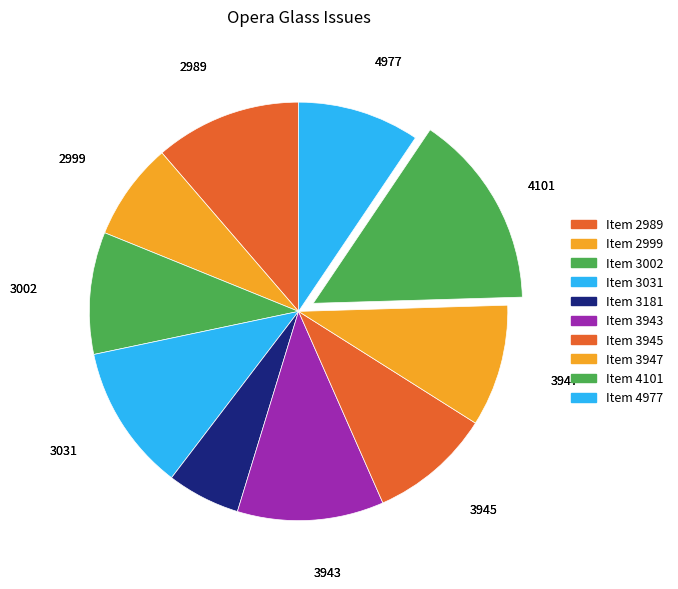

How many segments does this pie chart have?

10